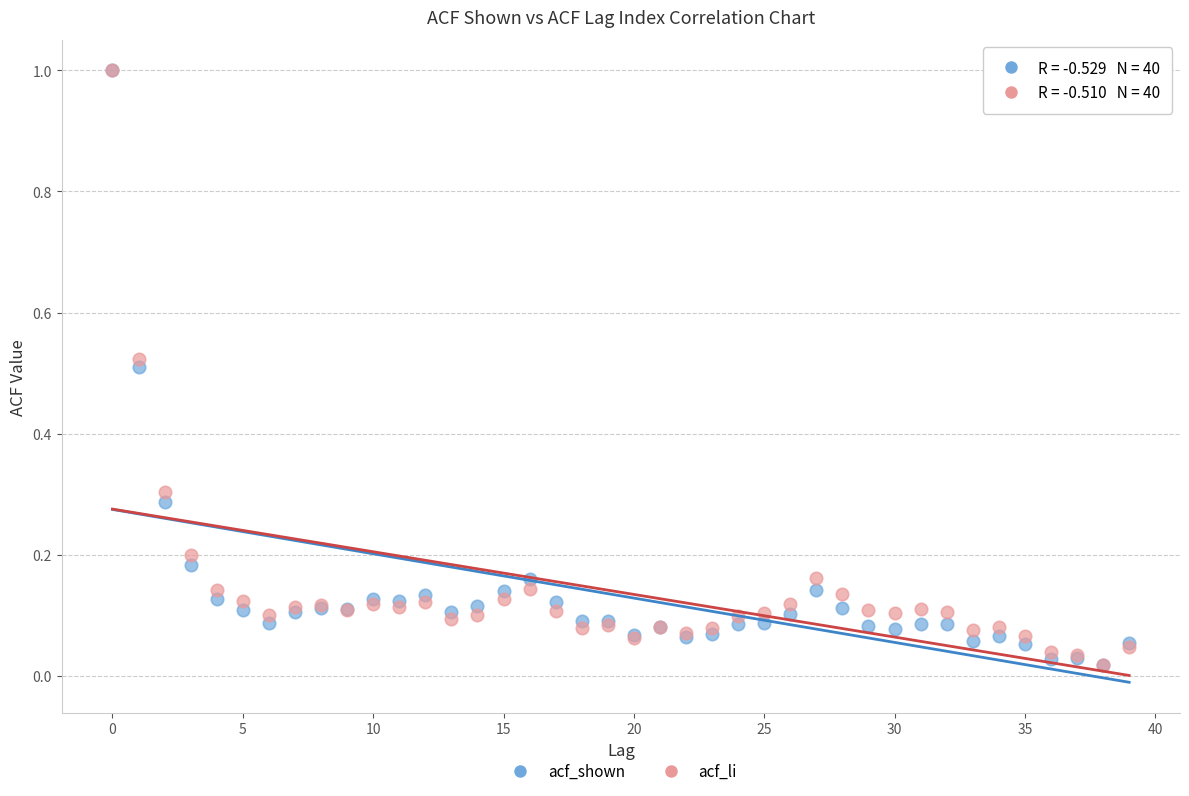

What are all the series names shown in the legend?

acf_shown, acf_li